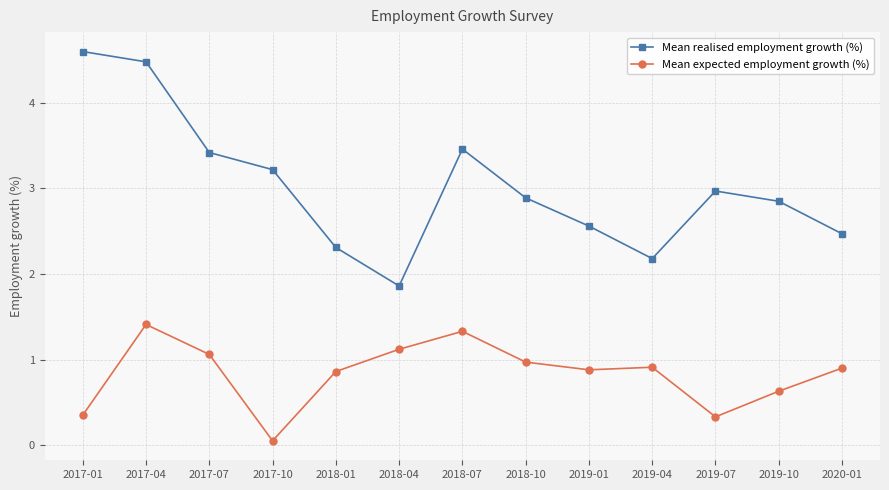

How many lines are shown in the chart?

2